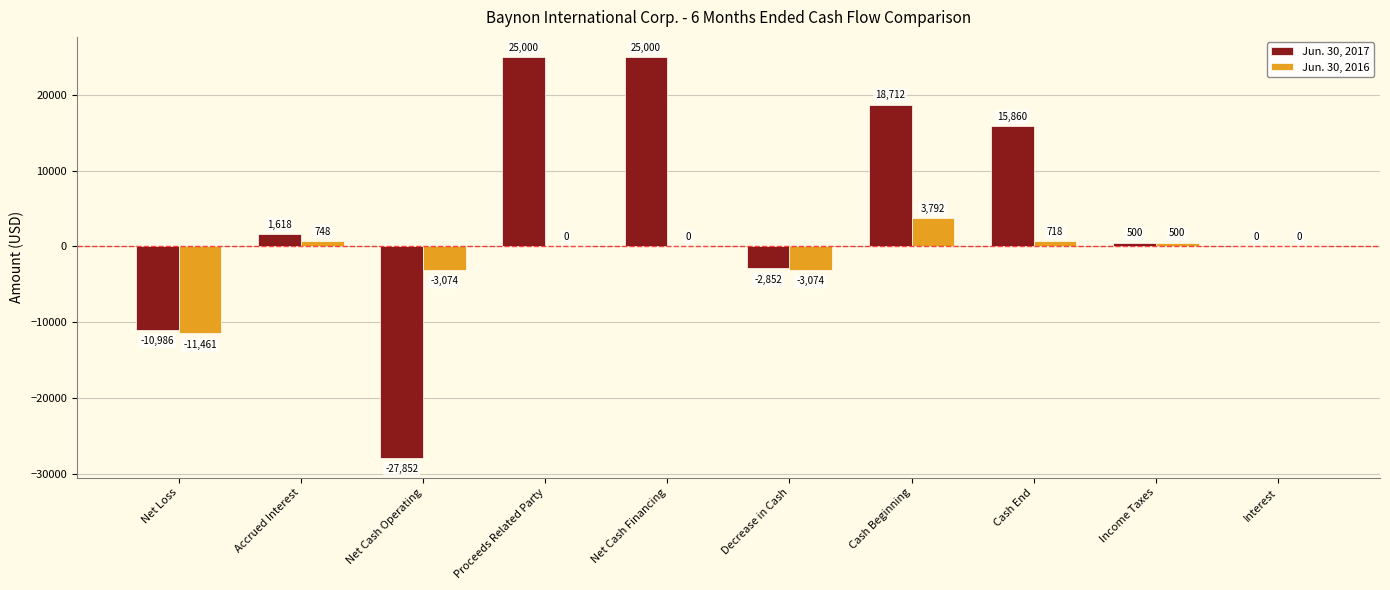

What value does the Jun. 30, 2017 series have at Cash Beginning?

18712